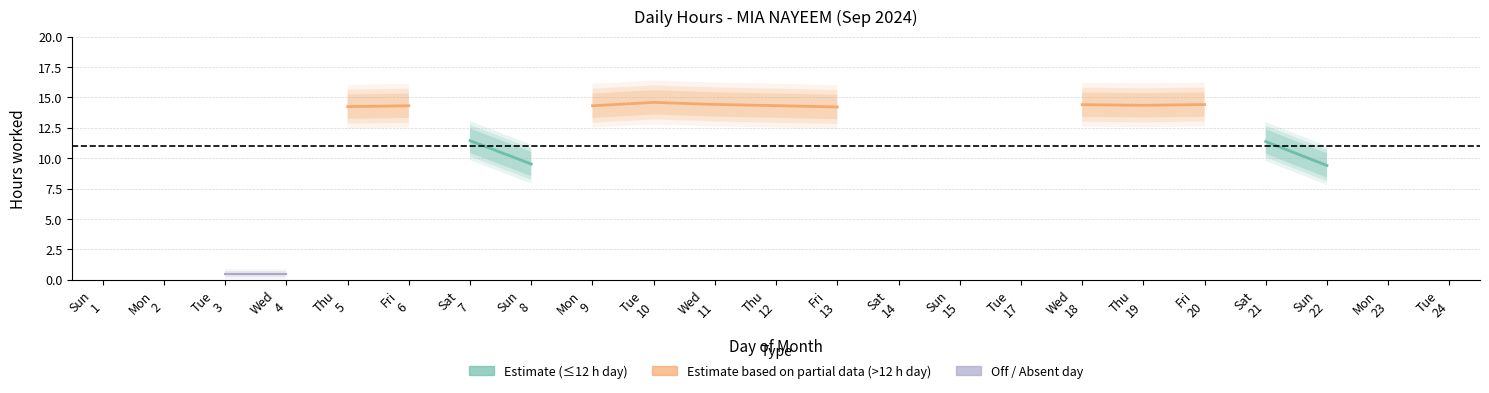

Count the number of categories in the chart.

23